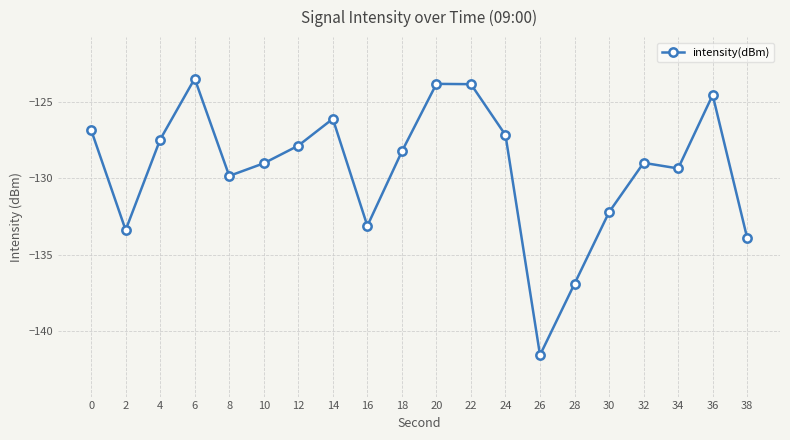

How many interior local valleys (lower than both neighbors) does the data have?

5